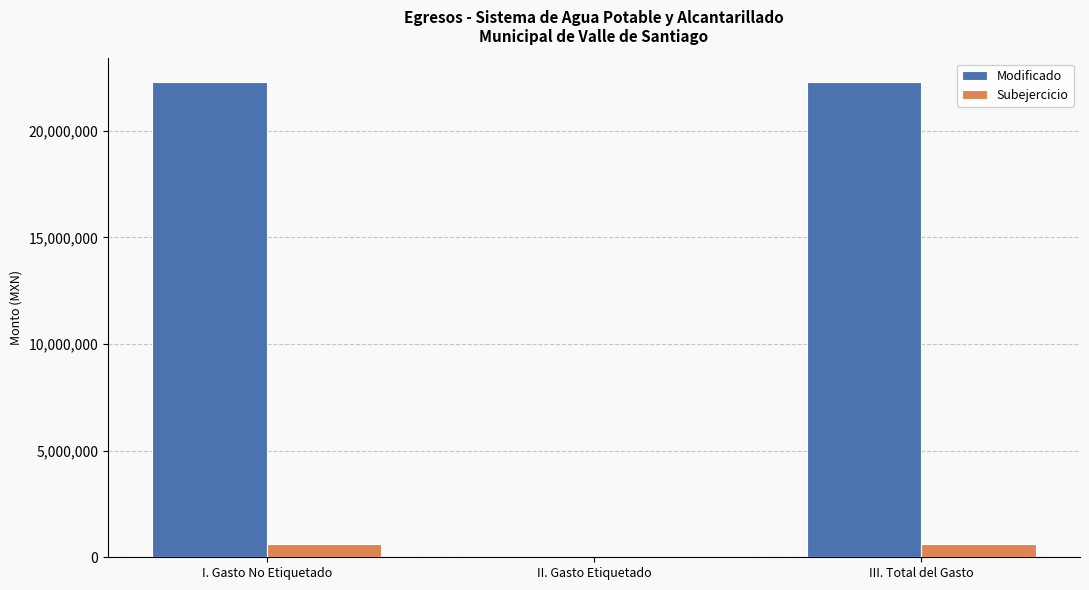

What is the maximum value for Modificado?

22290788.5